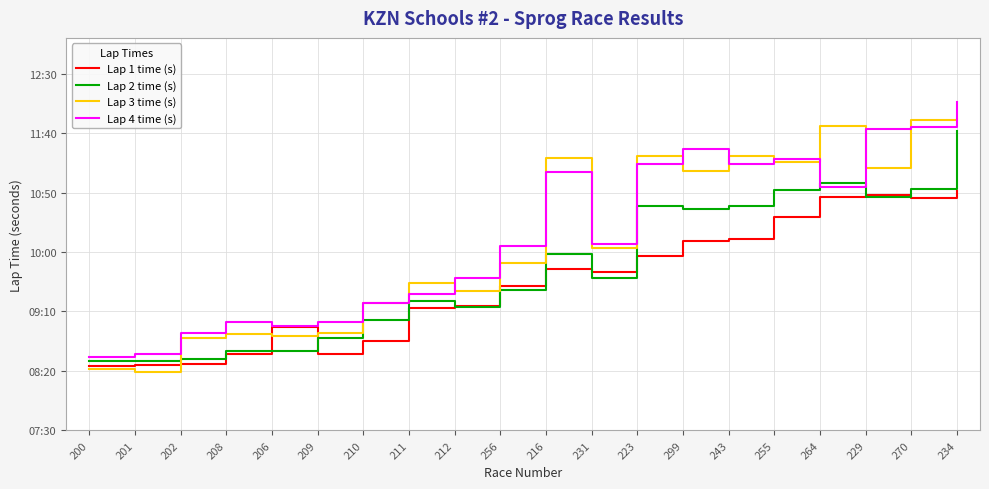

After their last crossing, which series has the higher values: Lap 1 time (s) or Lap 3 time (s)?

Lap 3 time (s)